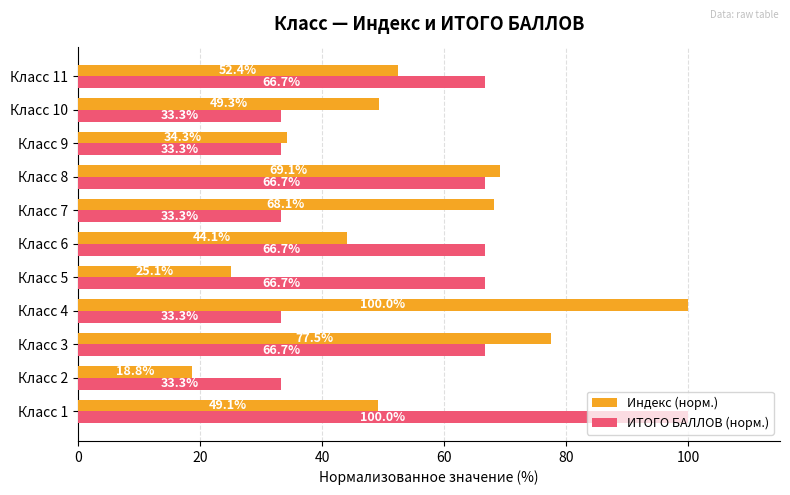

How many distinct data groups are displayed?

2